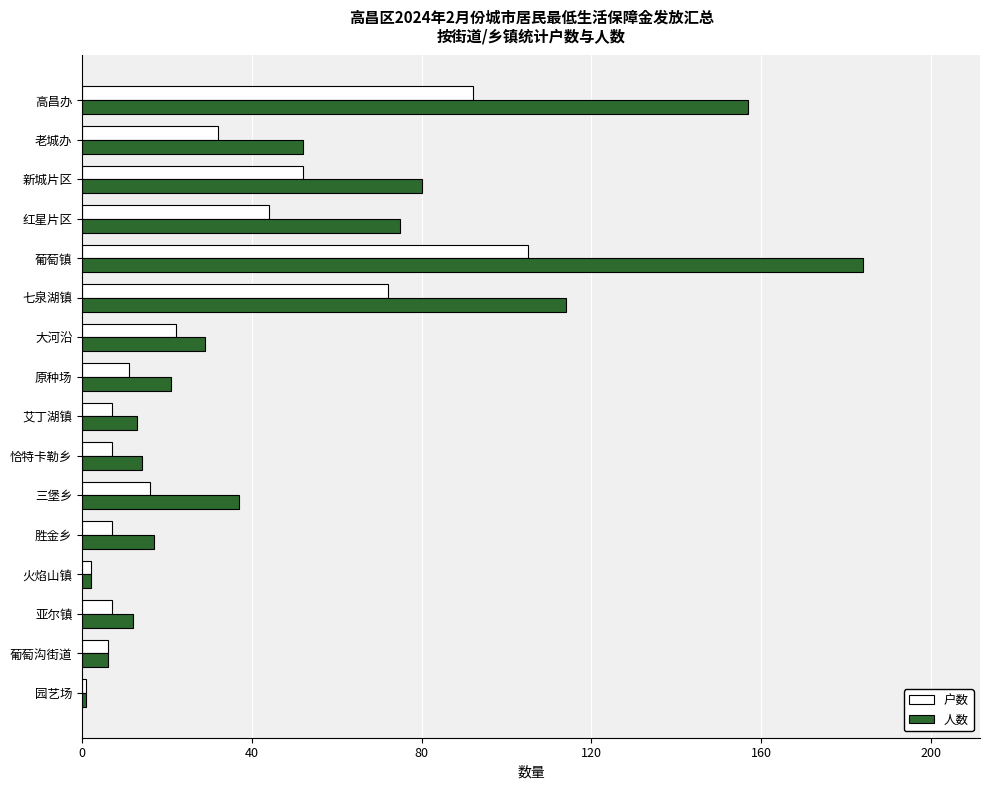

How many series are shown in this chart?

2